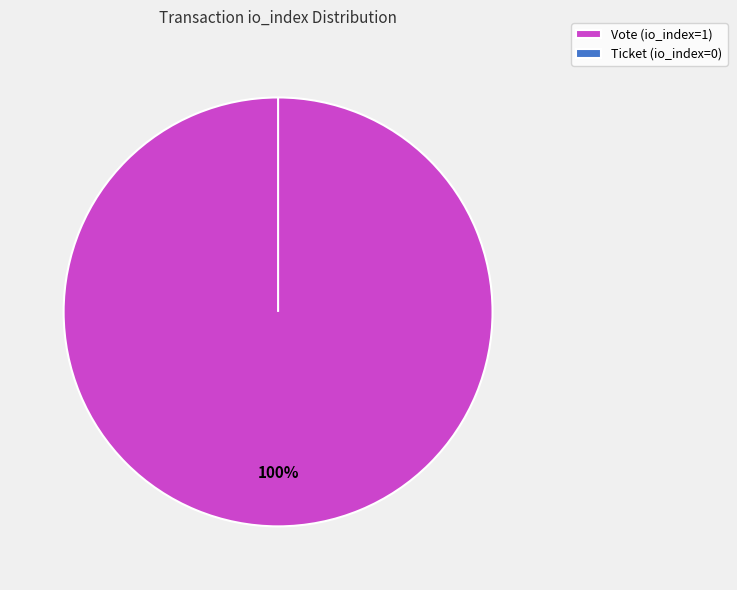

Does any single category account for the majority?

Yes